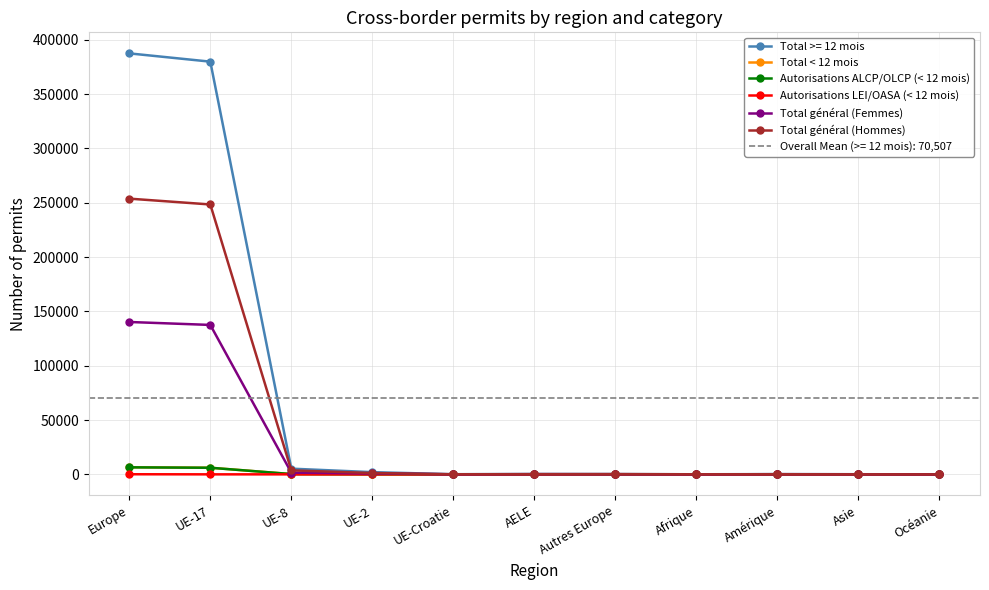

How many values in the Total général (Hommes) series are below 169?

5